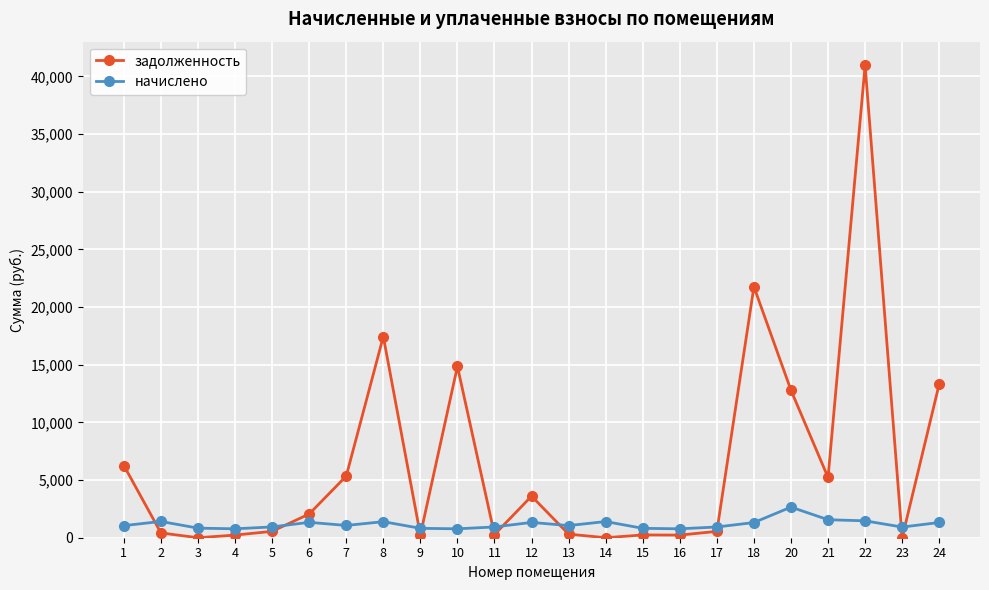

True or false: начислено has more than 0 interior local peaks.

True